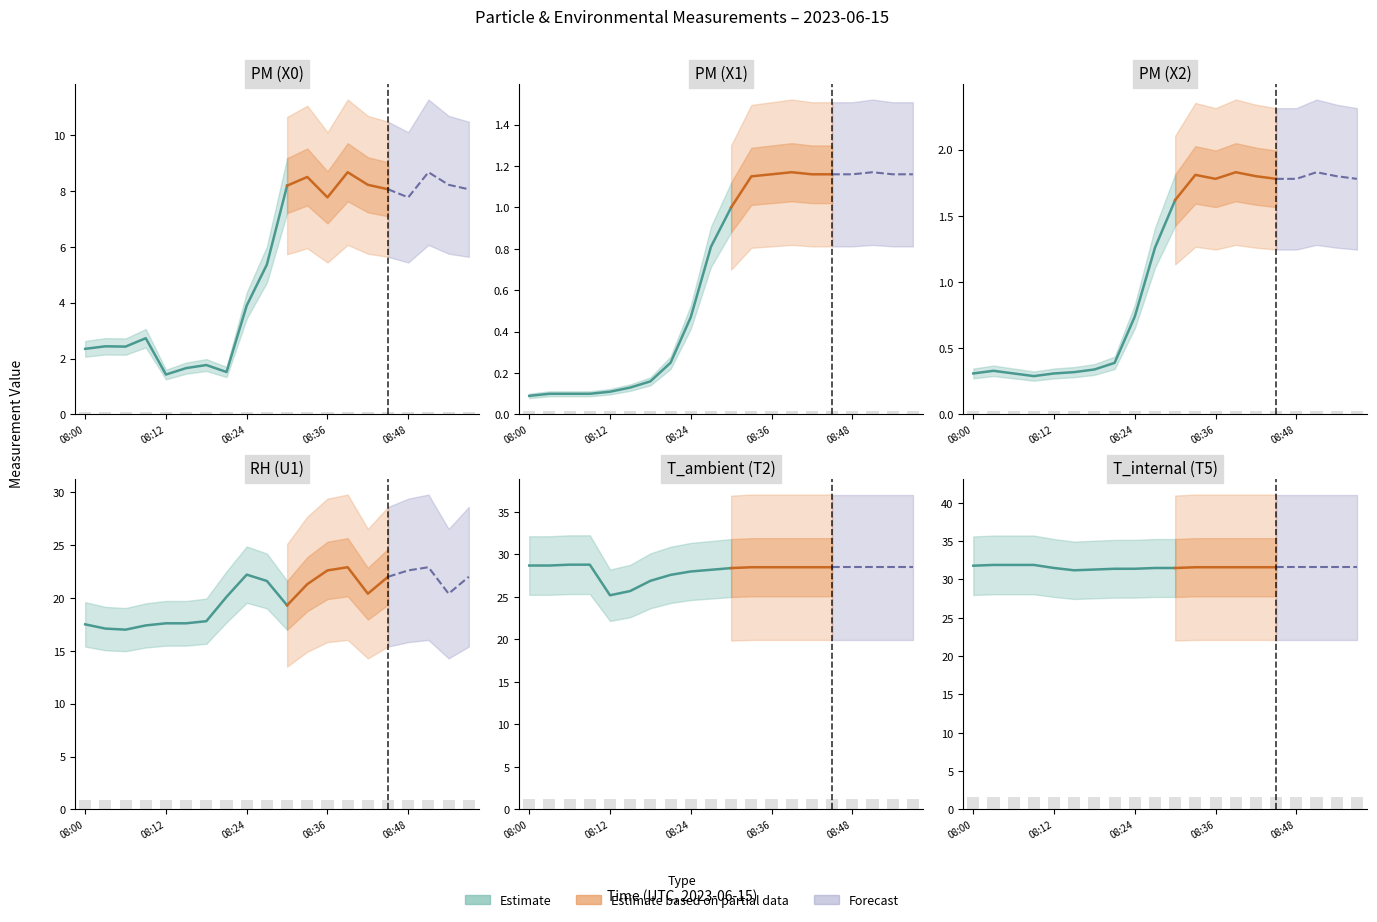

Rank the series at 08:24 from highest to lowest value.

T_internal (T5), T_ambient (T2), RH (U1), PM (X0), PM (X2), PM (X1)